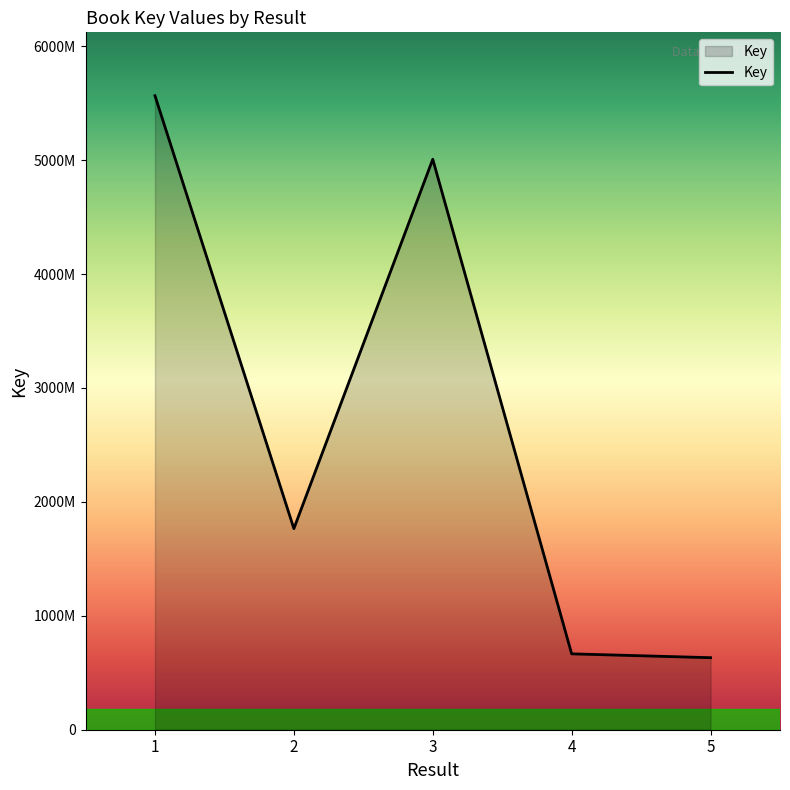

Which category has the highest value across all series?

1